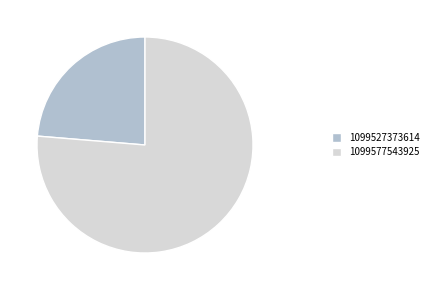

How many segments does this pie chart have?

2